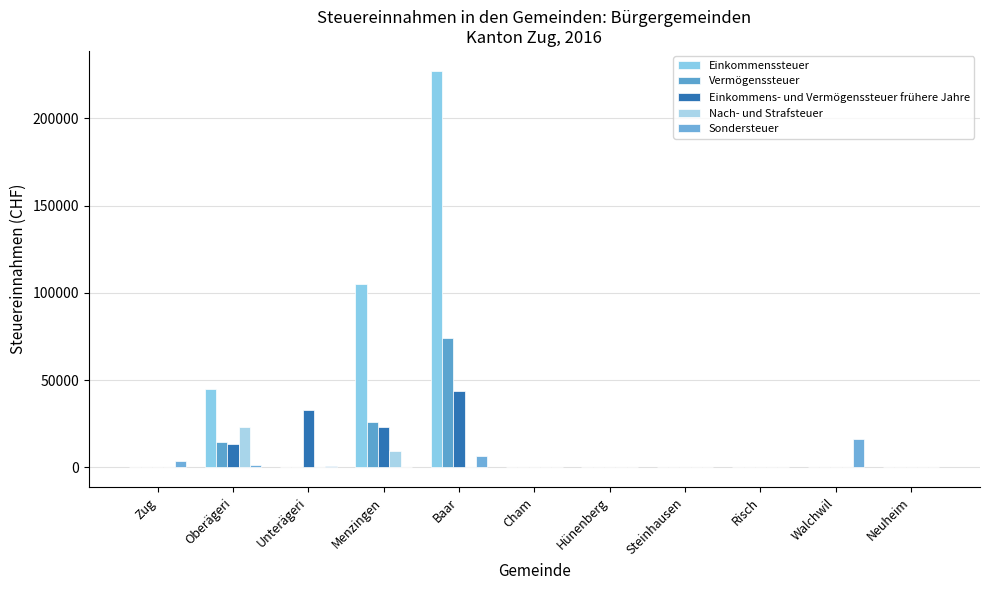

What is the minimum value shown in the chart?

-97